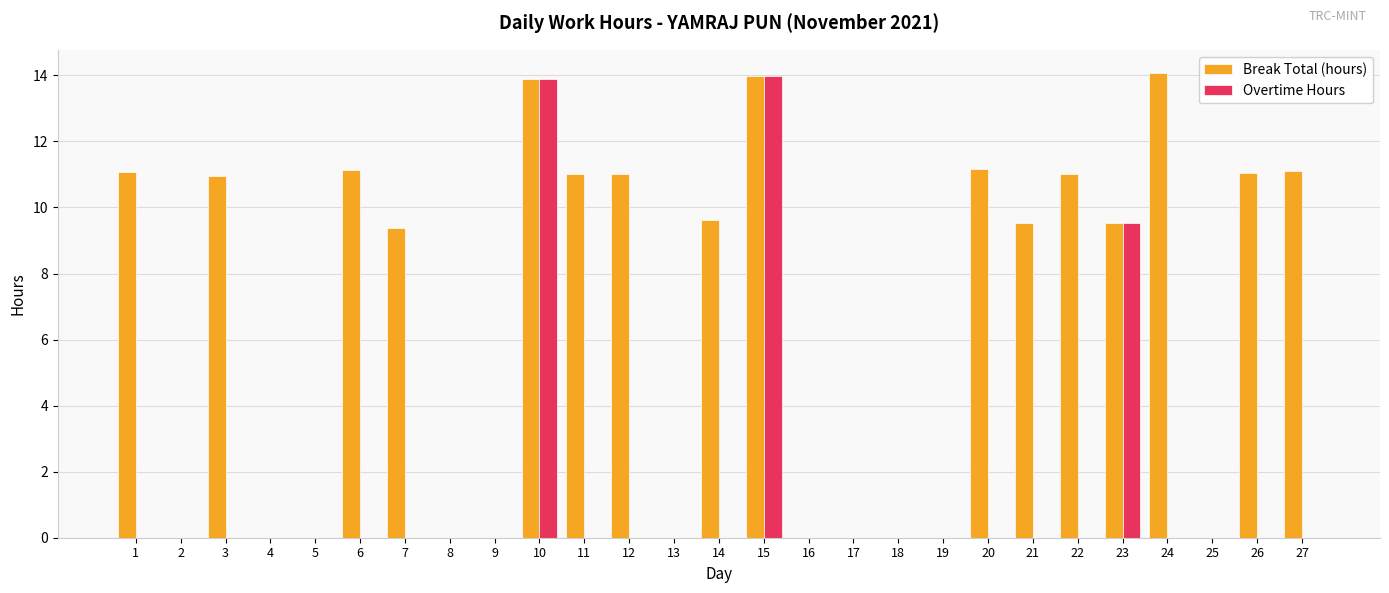

What is the sum of the Break Total (hours) values at 17 and 24?

14.1